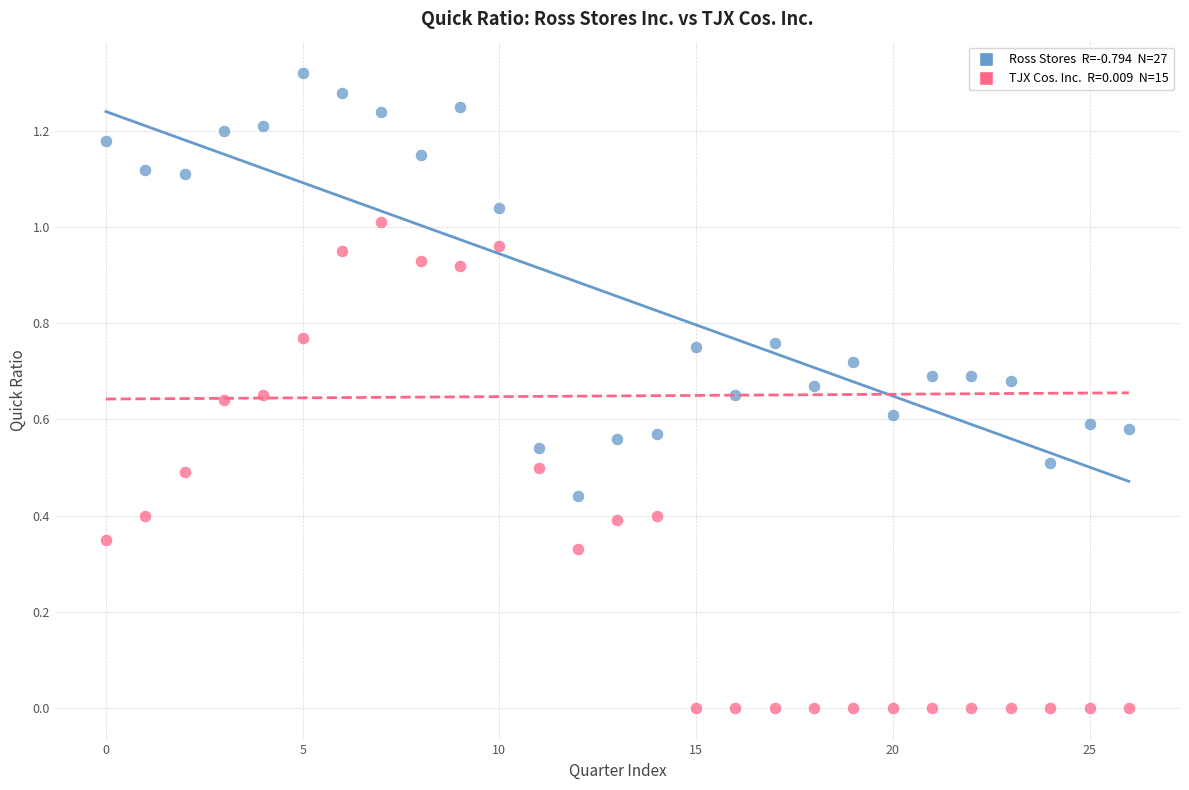

Count the number of points in this scatter plot.

54